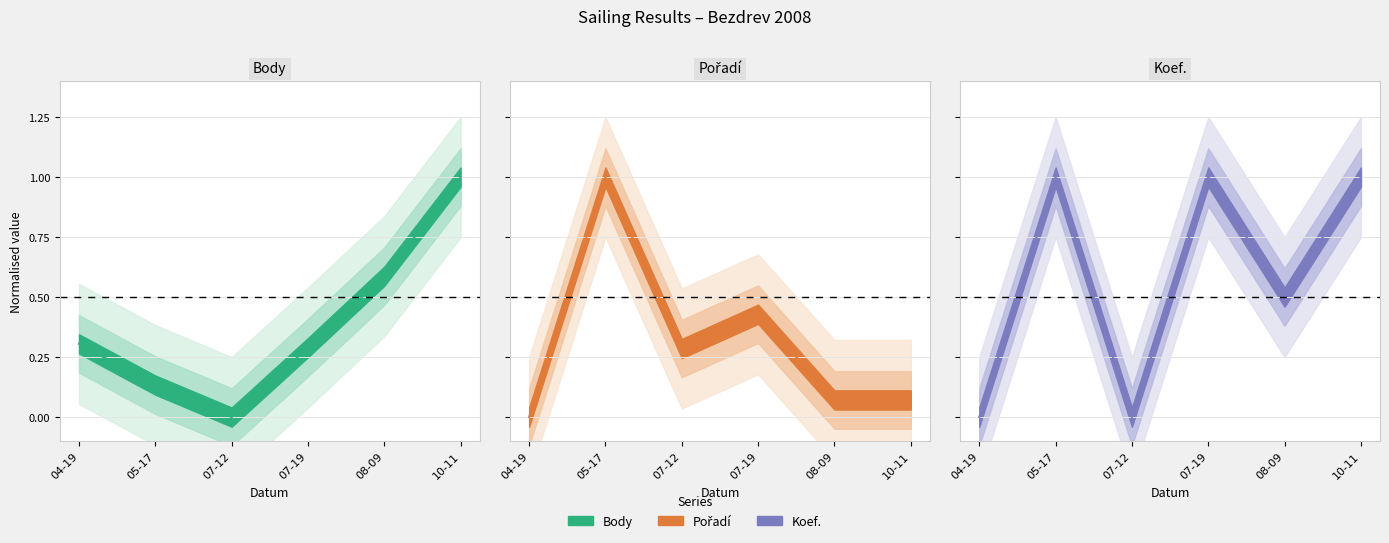

Reading left to right, transcribe all the data shown in this chart.

Body line: 04-19=0.3	05-17=0.1	07-12=0.0	07-19=0.3	08-09=0.6	10-11=1.0
Pořadí line: 04-19=0.0	05-17=1.0	07-12=0.3	07-19=0.4	08-09=0.1	10-11=0.1
Koef. line: 04-19=0.0	05-17=1.0	07-12=0.0	07-19=1.0	08-09=0.5	10-11=1.0